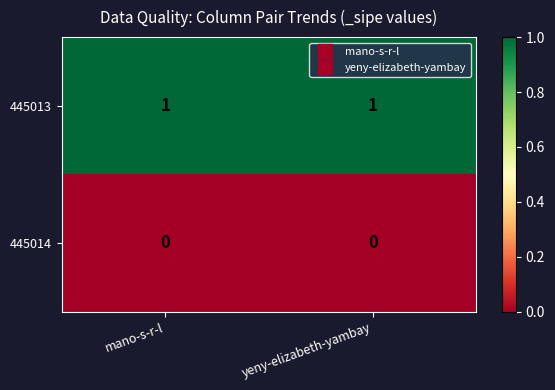

Reading left to right, extract all data points from this chart.

445013: mano-s-r-l=1	yeny-elizabeth-yambay=1
445014: mano-s-r-l=0	yeny-elizabeth-yambay=0